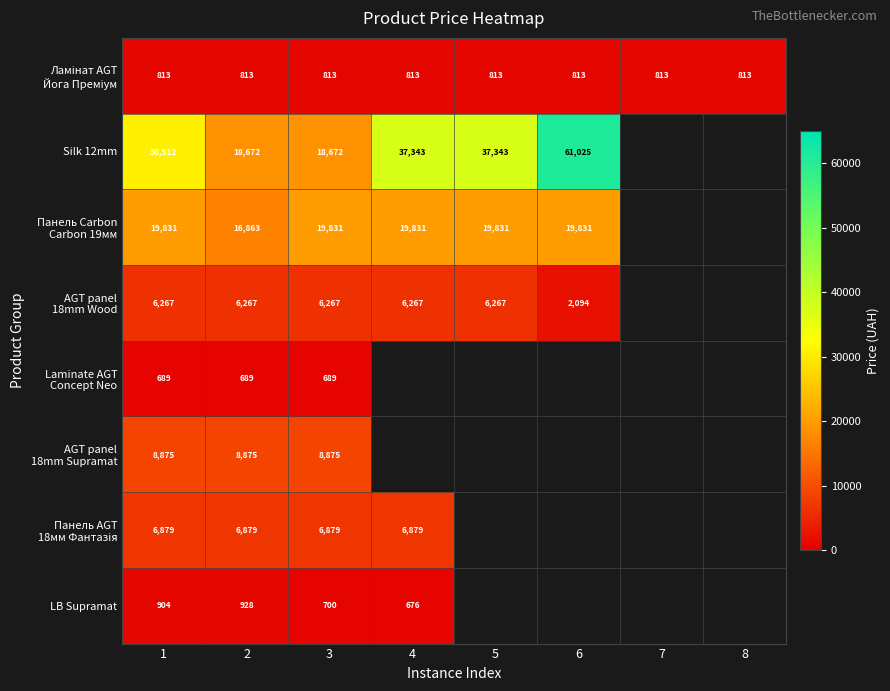

At which category is the sum across all series the highest?

1